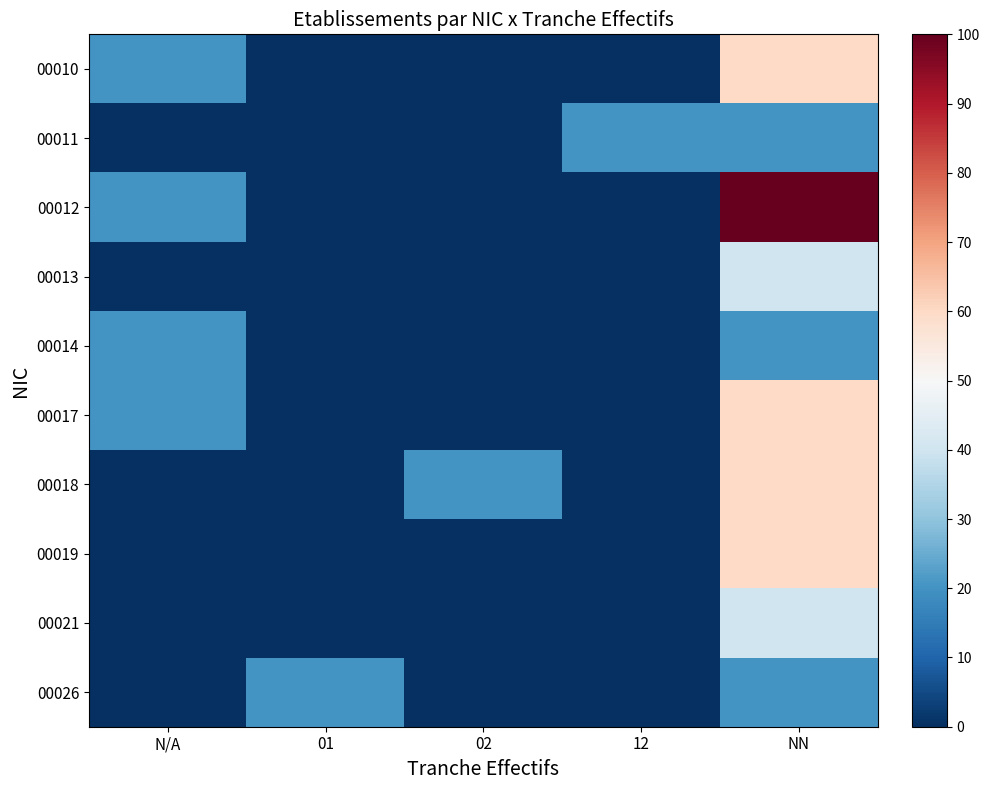

What is the greatest value displayed?

100